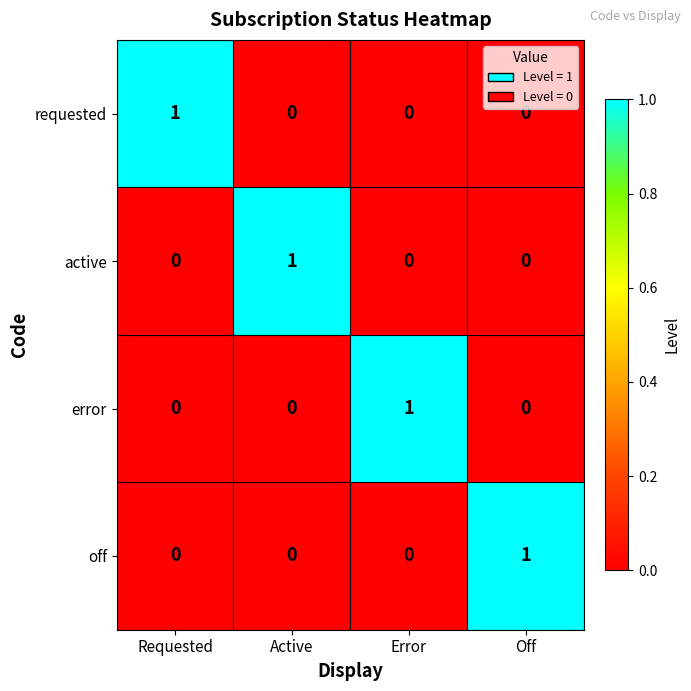

Is the value of requested at Error greater than the value of off at Off?

No